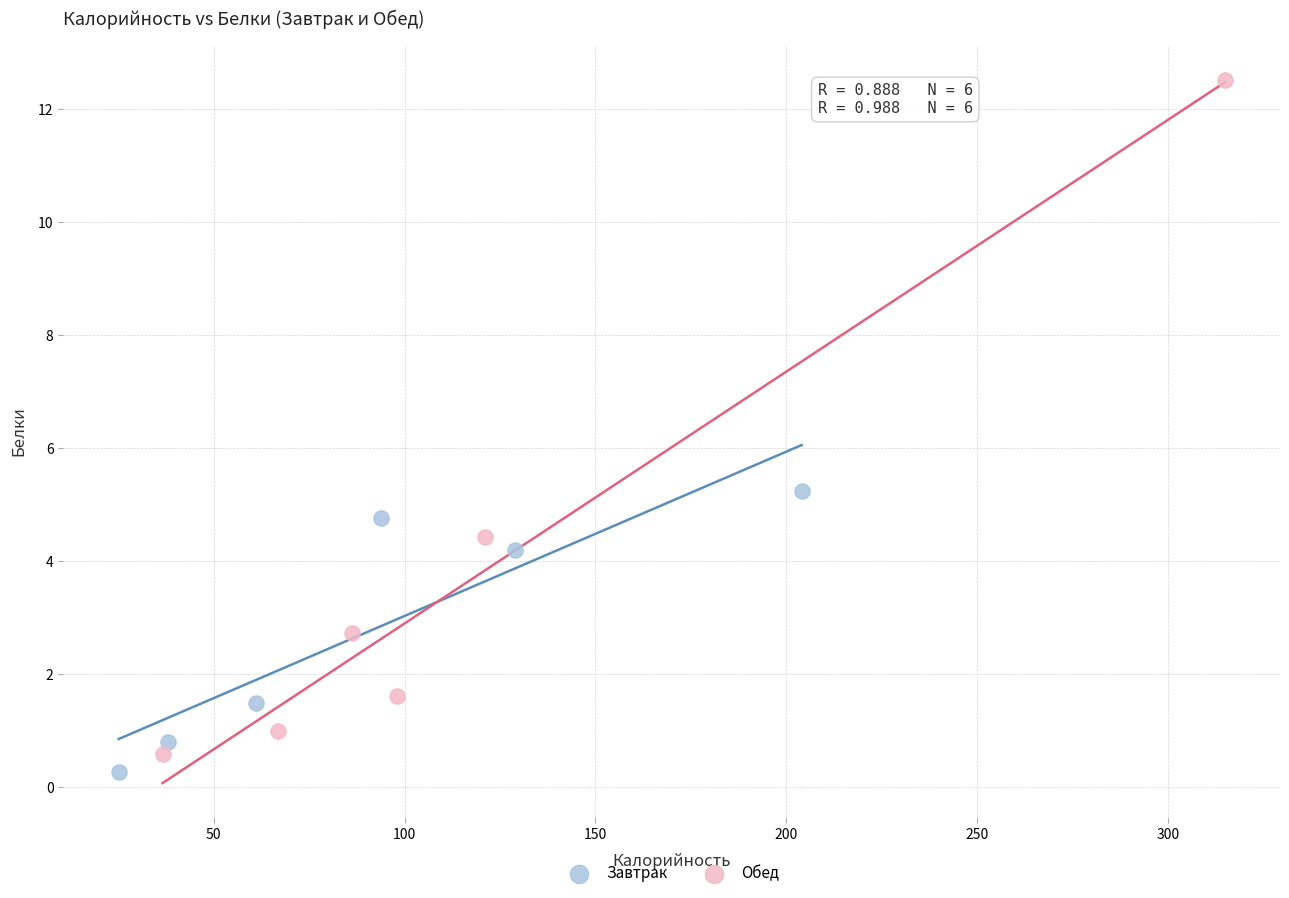

Which series has the widest spread of Y values?

Обед